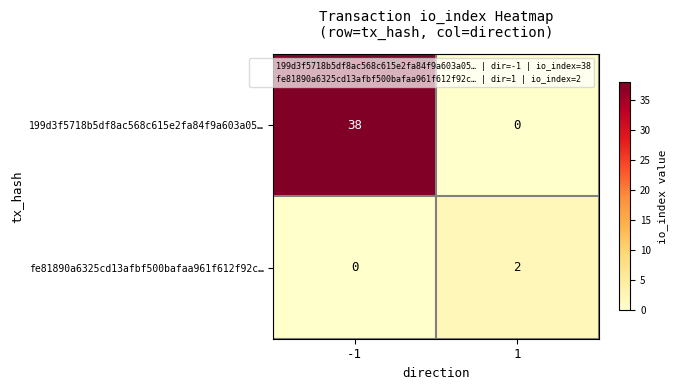

List the series in order of their overall mean, highest first.

199d3f5718b5df8ac568c615e2fa84f9a603a05…, fe81890a6325cd13afbf500bafaa961f612f92c…